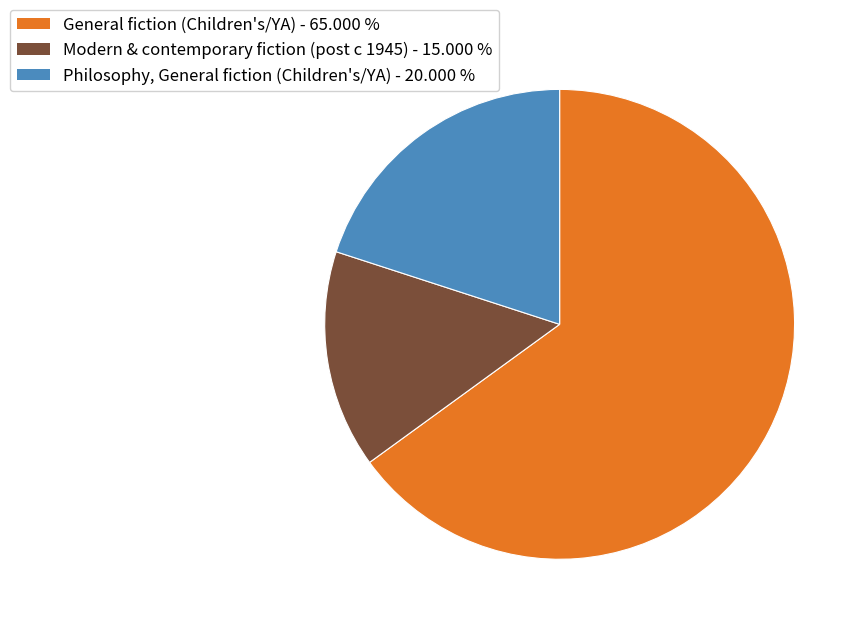

True or false: Modern & contemporary fiction (post c 1945) accounts for 22% of the total.

False